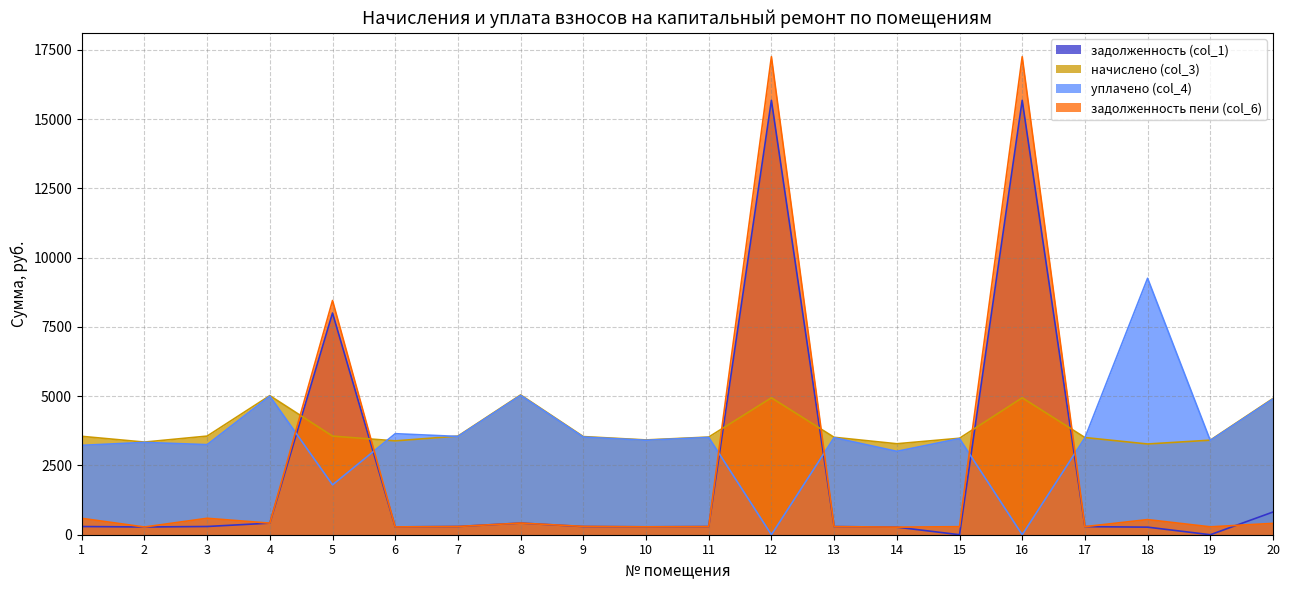

How many values in задолженность (col_1) are above zero?

18